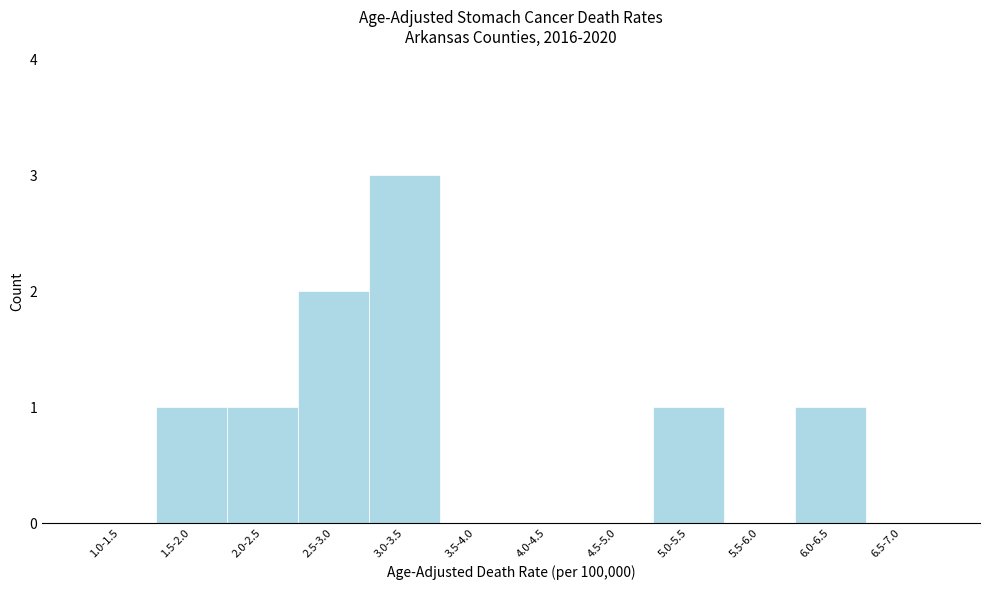

Reading right to left, transcribe all the data shown in this chart.

6.5-7.0=0	6.0-6.5=1	5.5-6.0=0	5.0-5.5=1	4.5-5.0=0	4.0-4.5=0	3.5-4.0=0	3.0-3.5=3	2.5-3.0=2	2.0-2.5=1	1.5-2.0=1	1.0-1.5=0